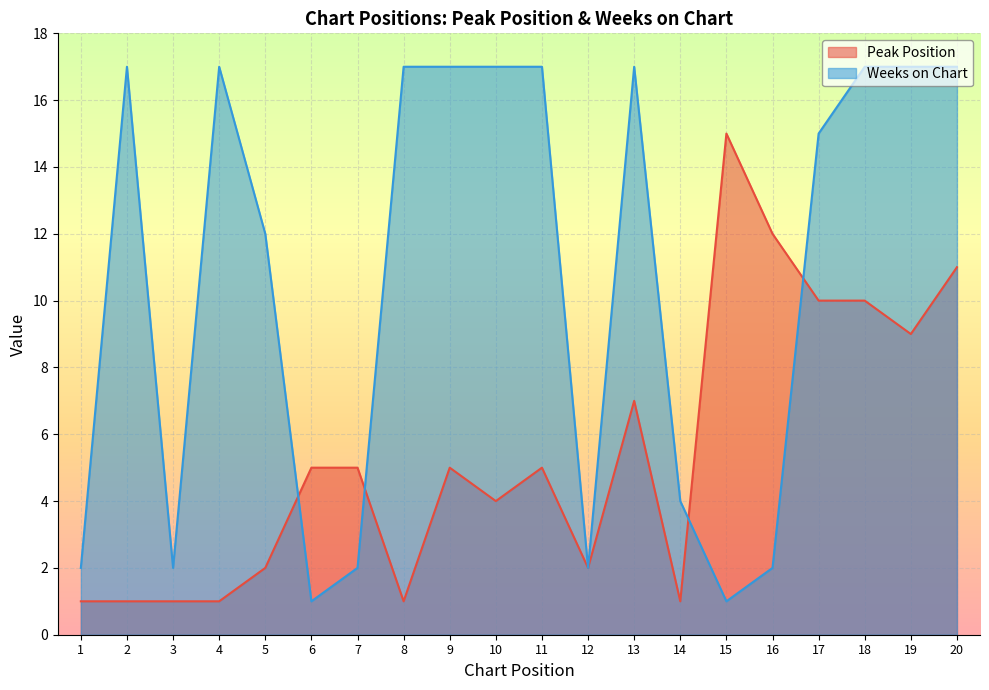

Does the chart display data point markers on the line(s)?

No